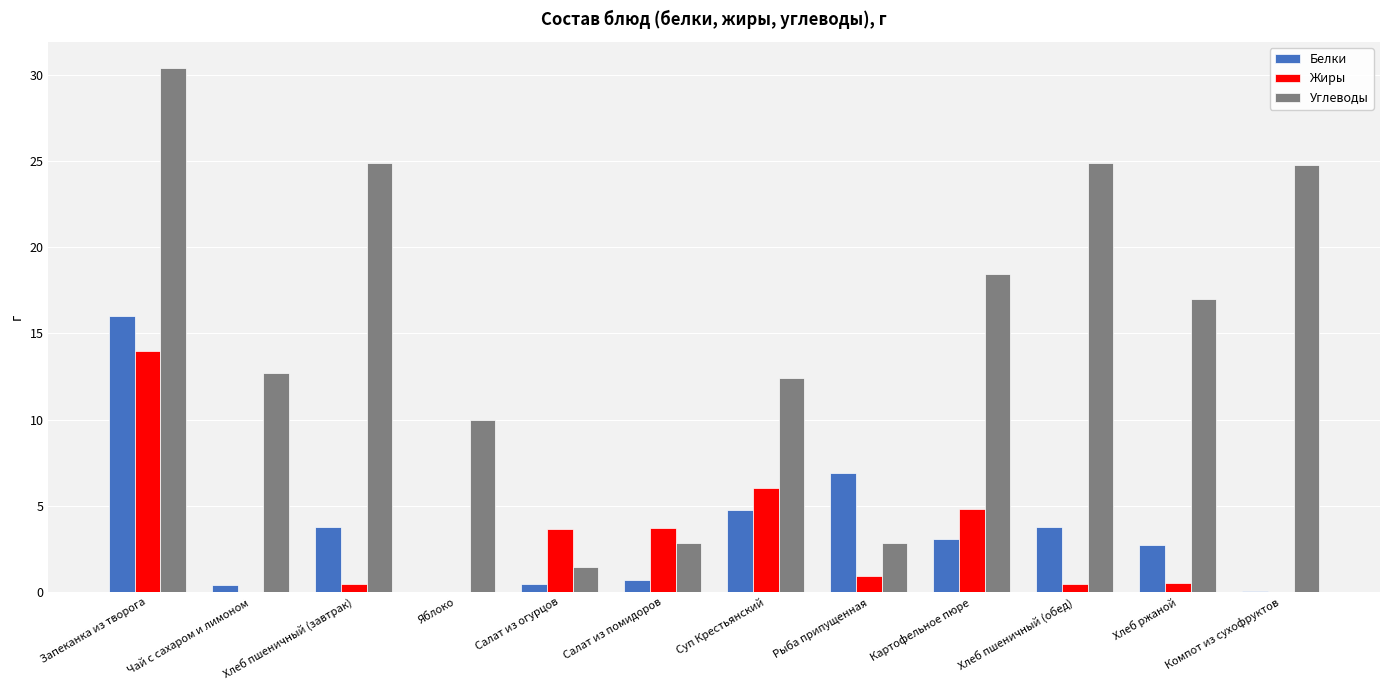

The Углеводы series shows 17.3 at Яблоко. True or false?

False